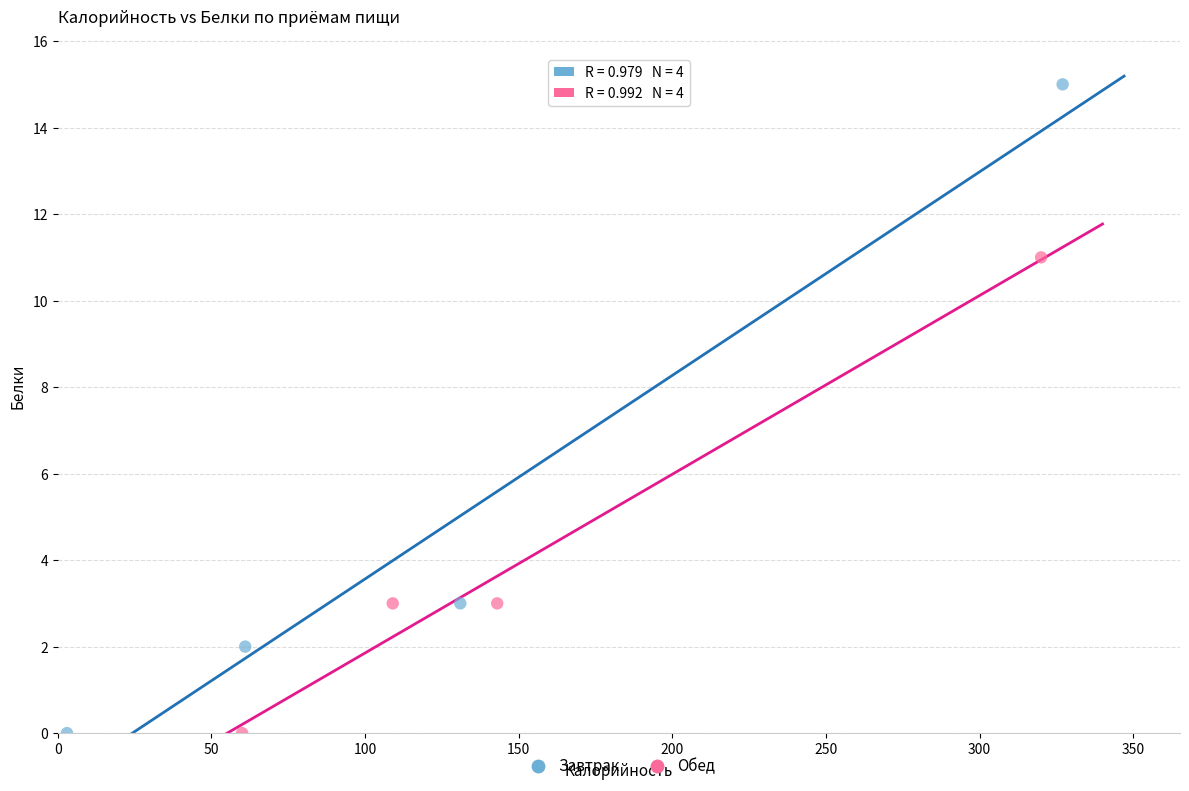

Which series reaches the maximum Y coordinate?

Завтрак